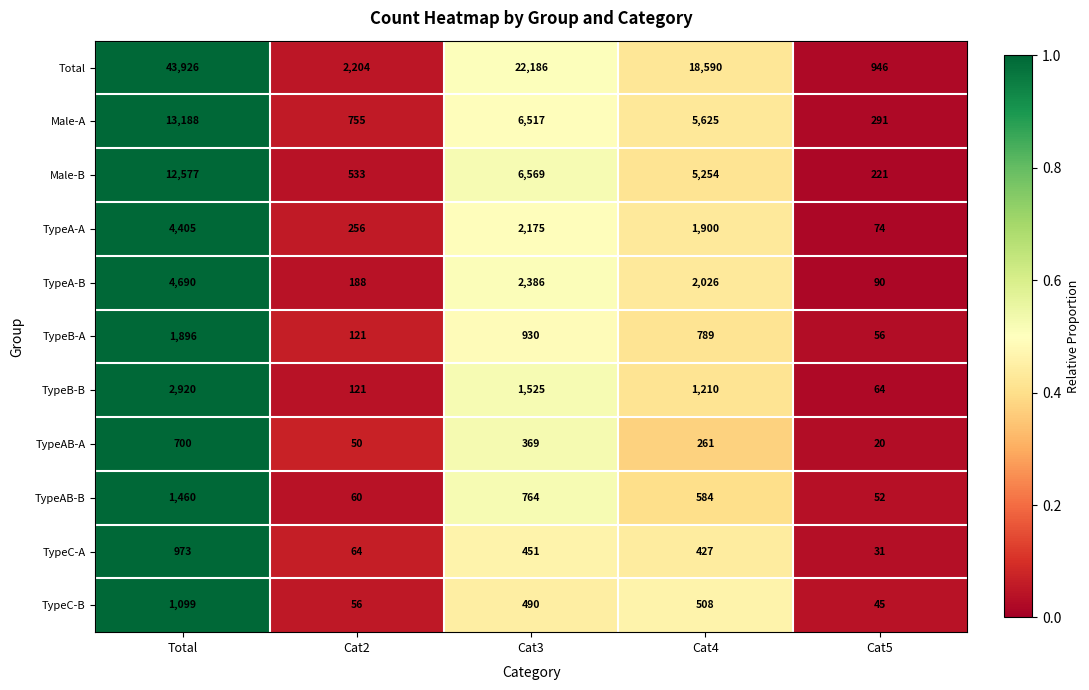

Which series has the largest range (max minus min)?

Total